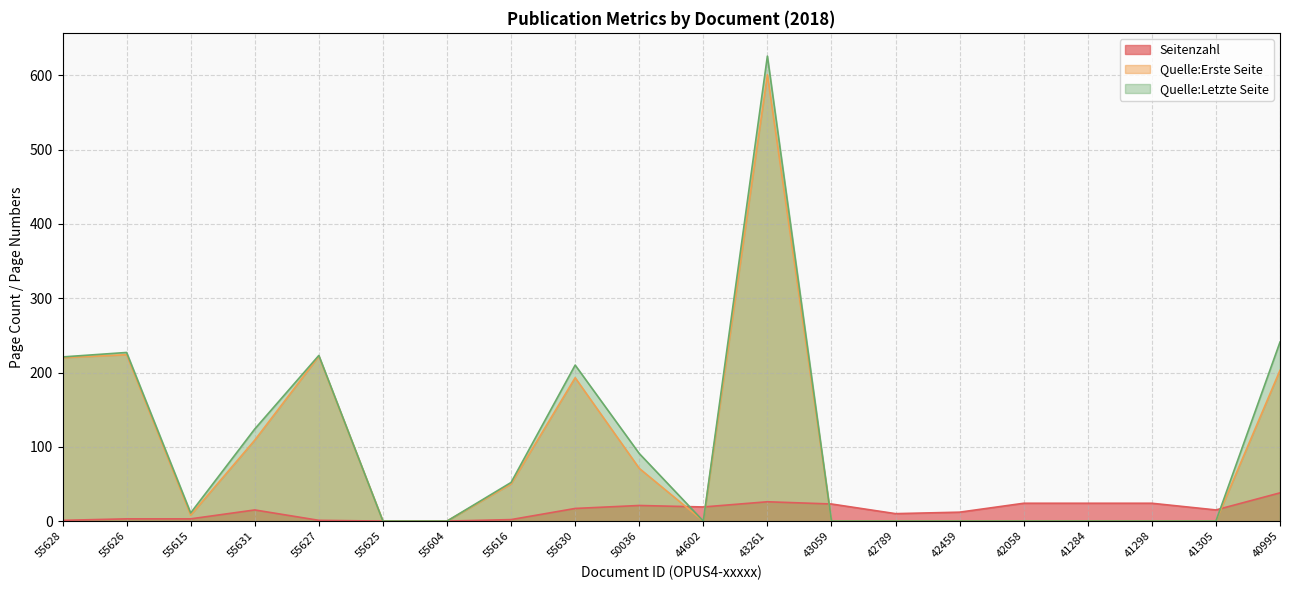

Is the value of Quelle:Letzte Seite at 55626 greater than the value of Seitenzahl at 55626?

Yes